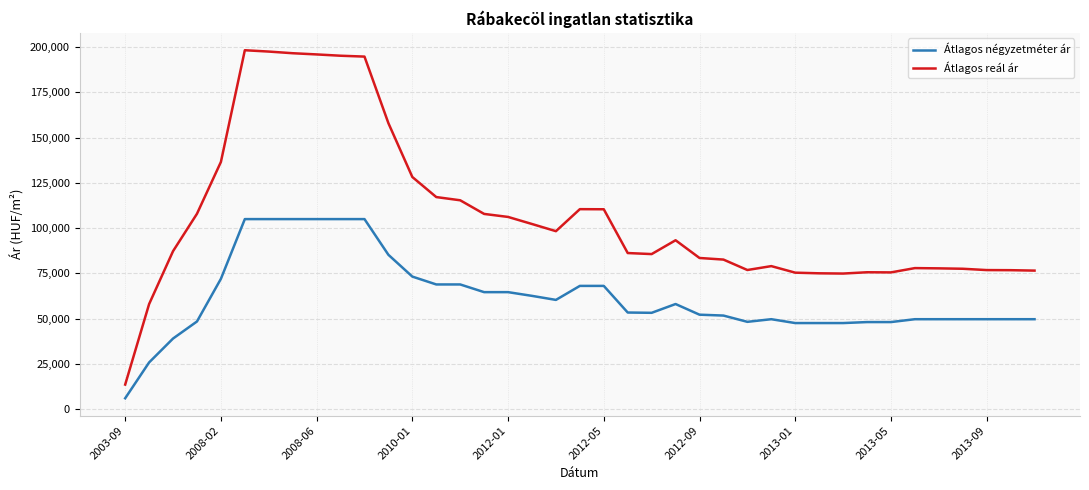

Which series has the largest total across all categories?

Átlagos reál ár